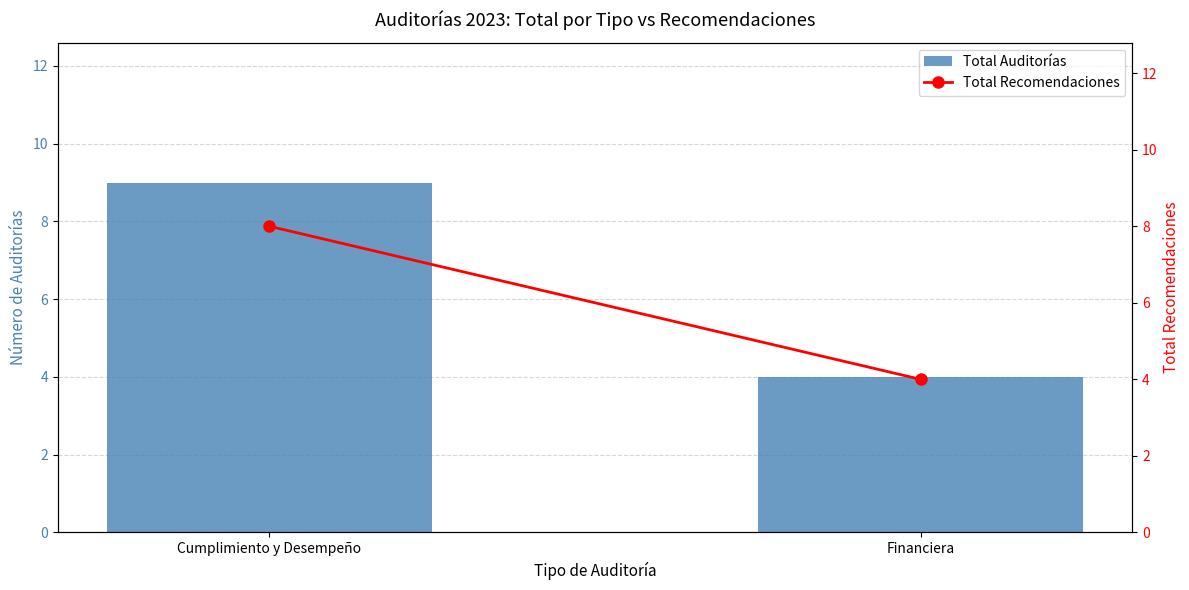

At which label is Total Auditorías closest to 6?

Financiera